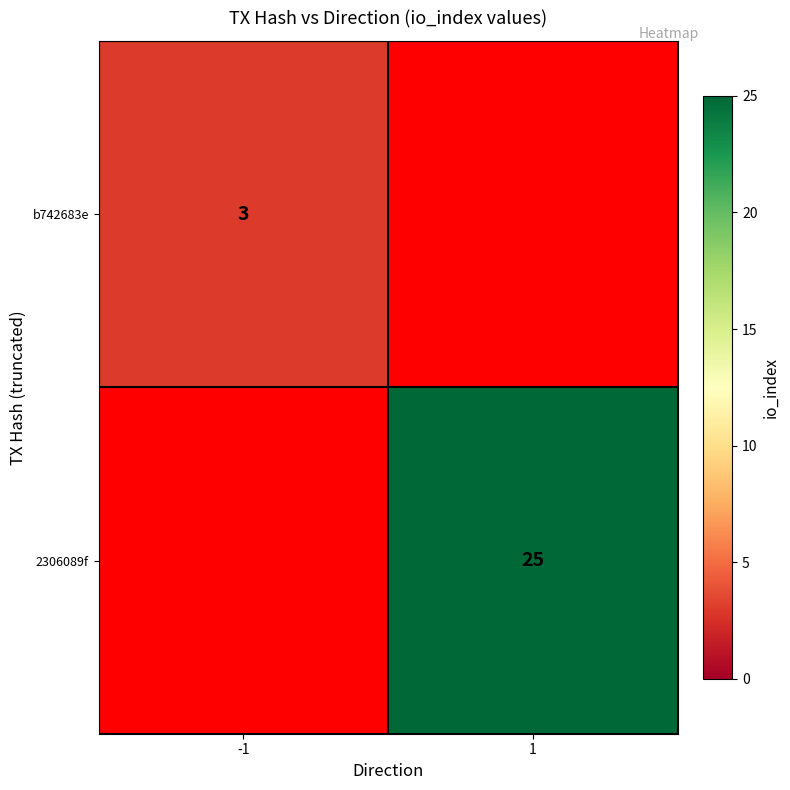

The value of b742683e at -1 is 3. True or false?

True